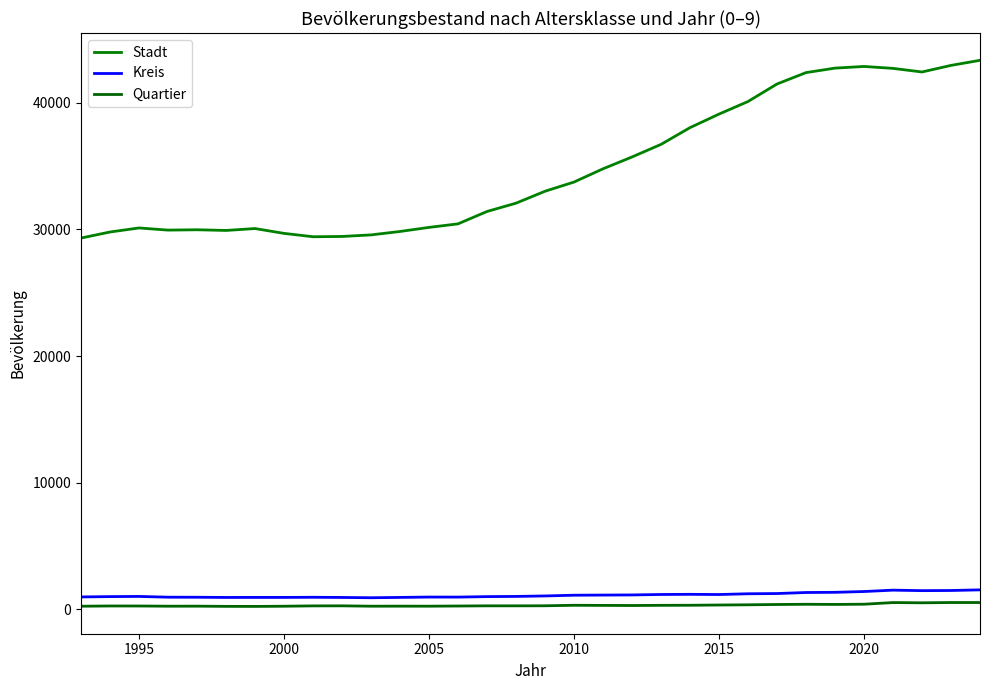

How many lines are shown in the chart?

3